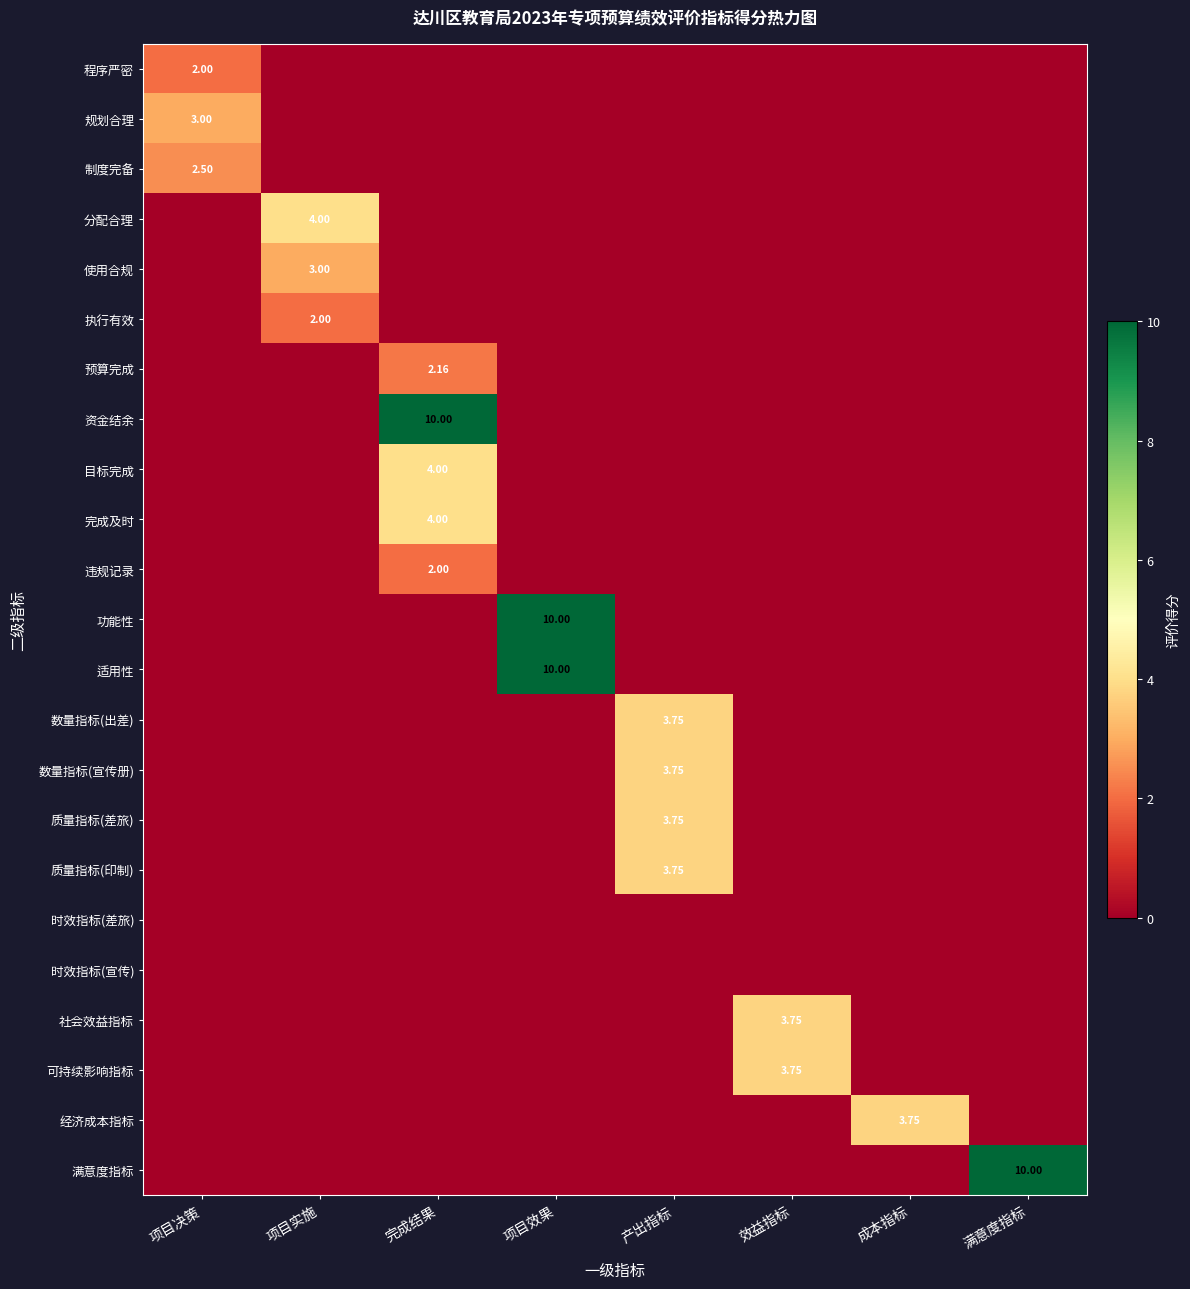

What is the sum of all 数量指标(出差) values?

3.8